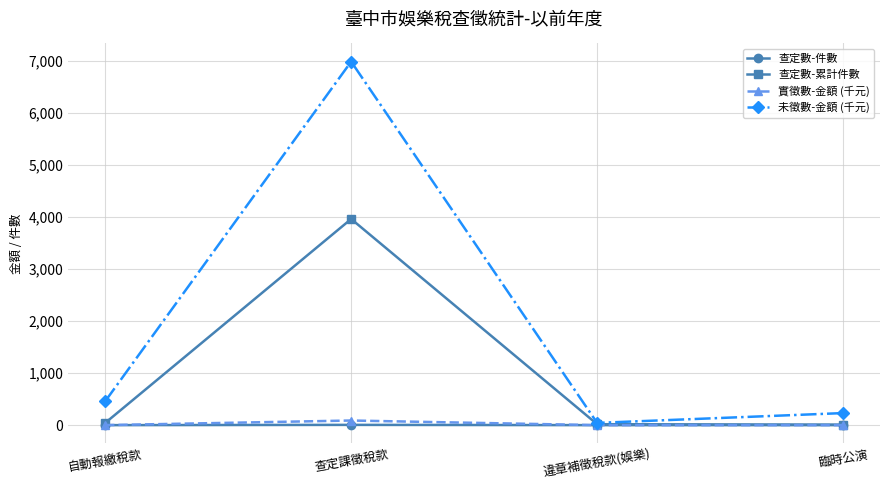

Is it true that 查定數-件數 equals 0.0 at 臨時公演?

True